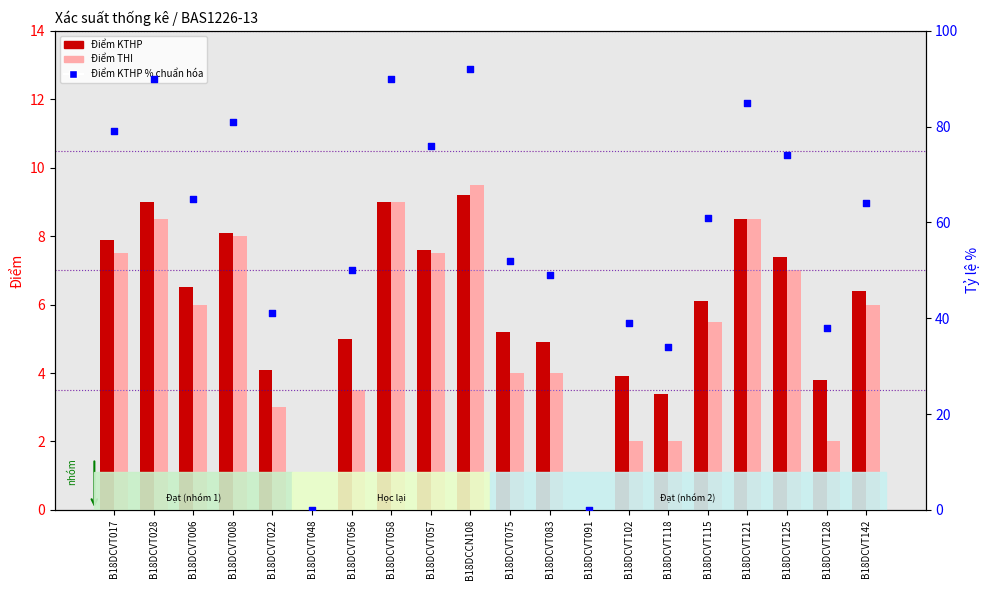

What are all the series names shown in the legend?

Điểm KTHP, Điểm THI, Điểm KTHP % (chuẩn hóa)